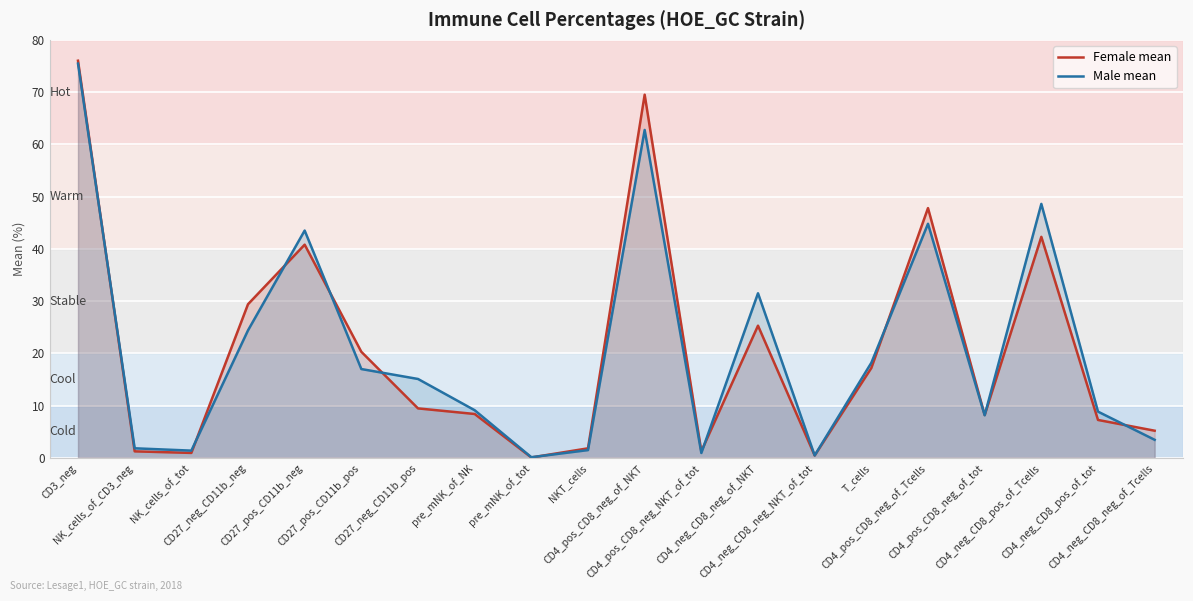

What is the difference between the maximum and minimum values in the Female mean series?

75.9